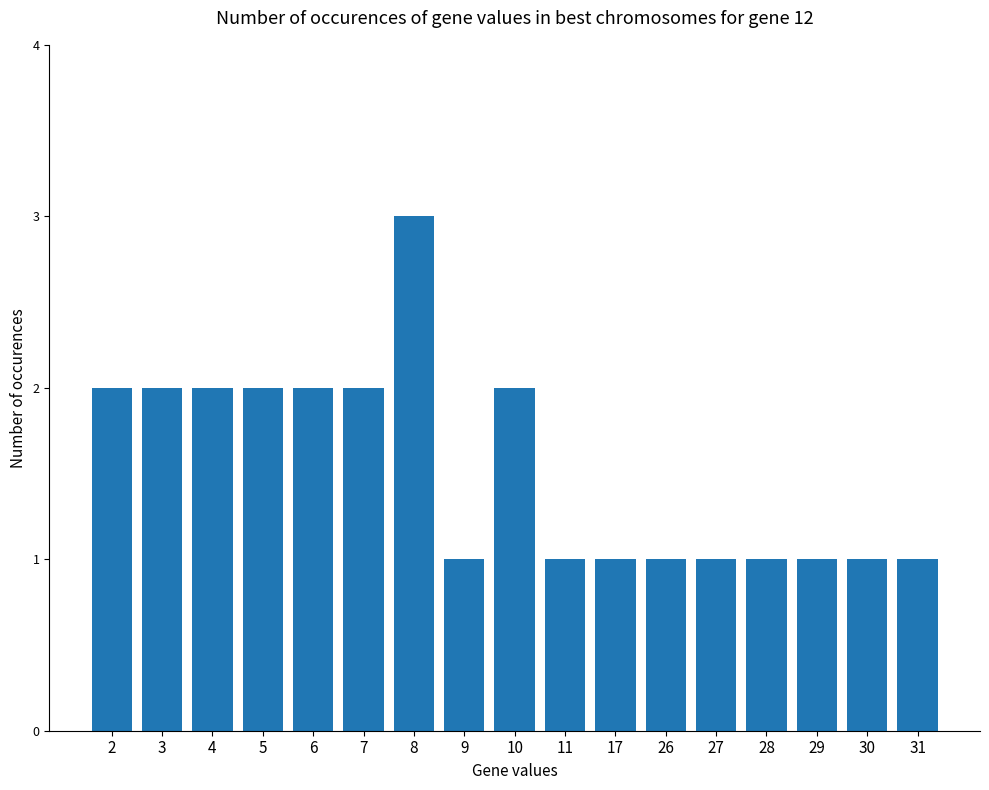

True or false: the data shows 3 at 4.

False